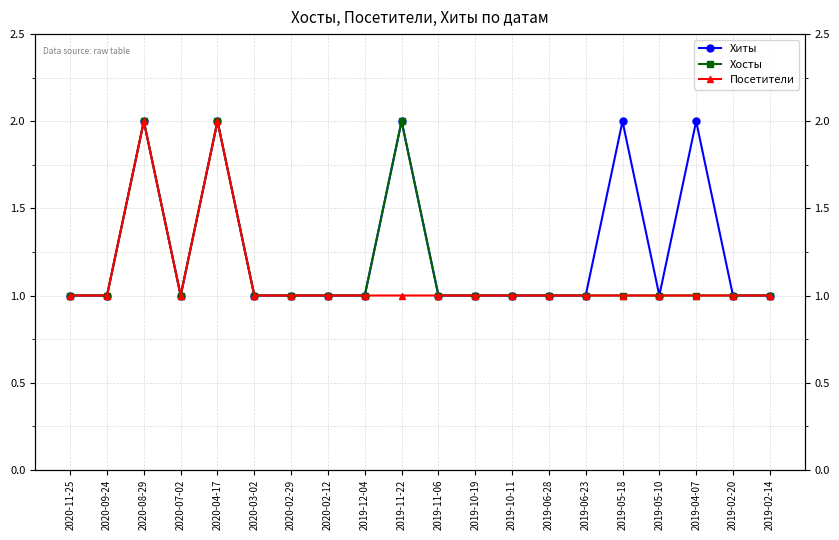

True or false: Хиты and Хосты cross at least once.

False